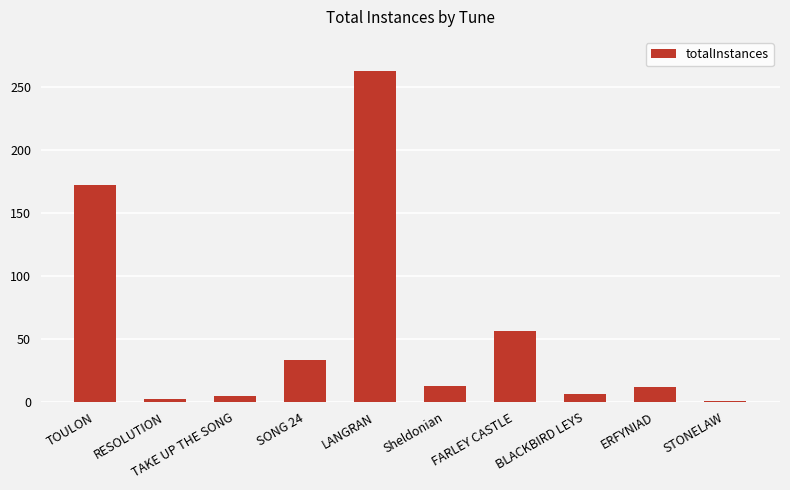

What is the label of the 6th bar from the right?

LANGRAN